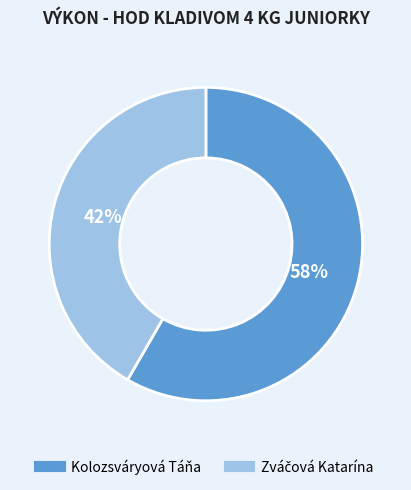

How many segments does this pie chart have?

2